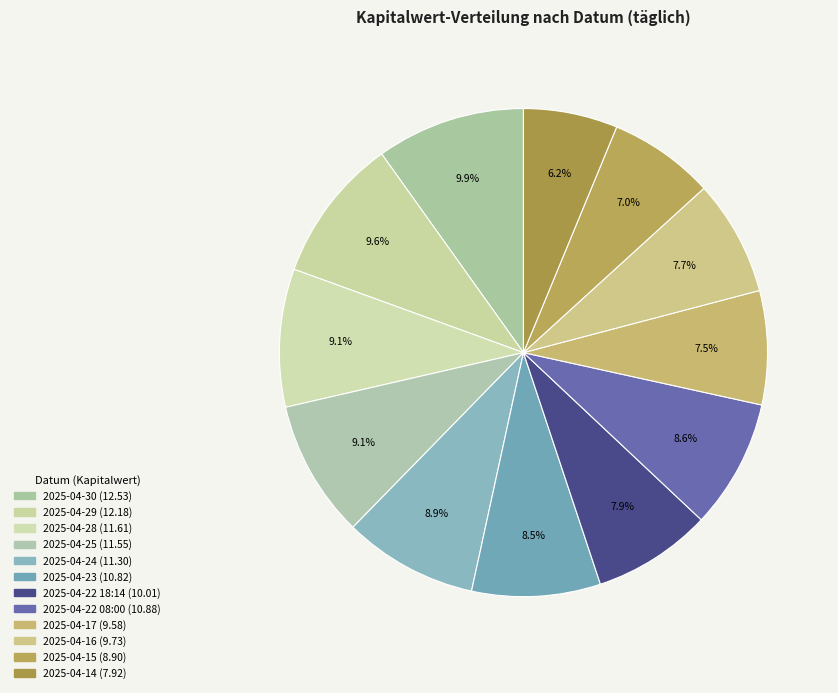

Is the sum of 2025-04-22 18:14 and 2025-04-28 greater than half?

No